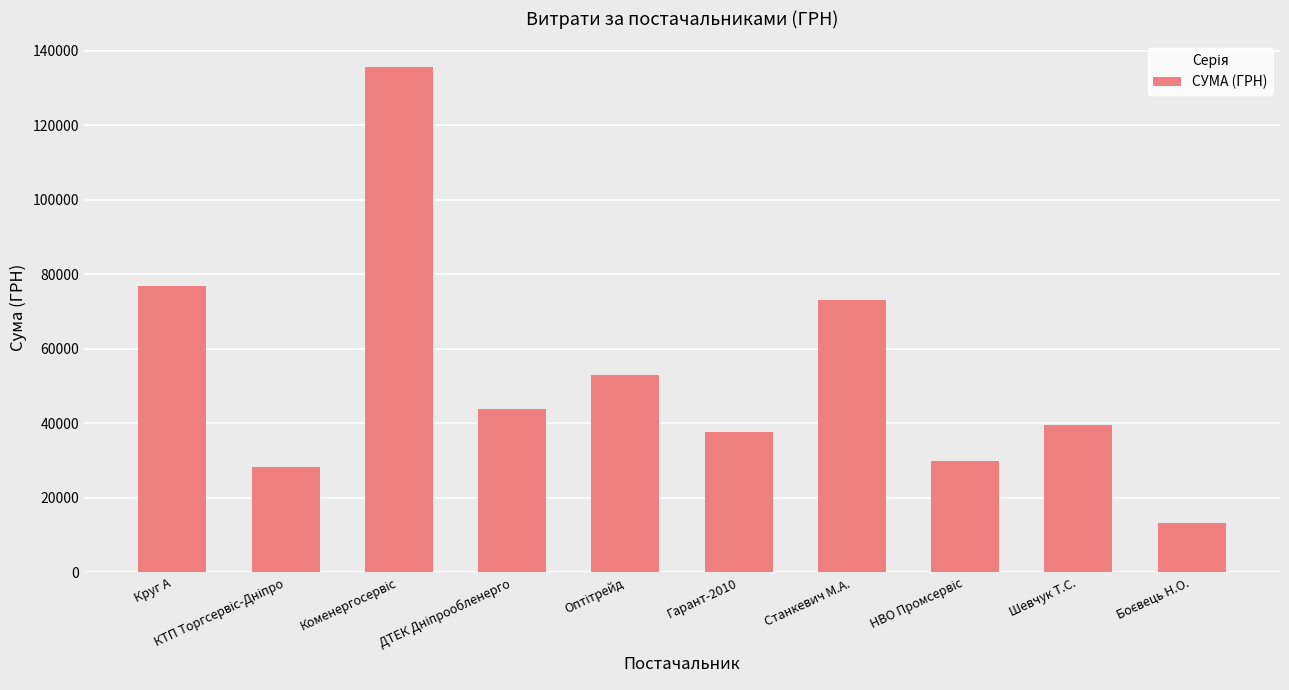

Which has a higher value, Шевчук Т.С. or Круг А?

Круг А